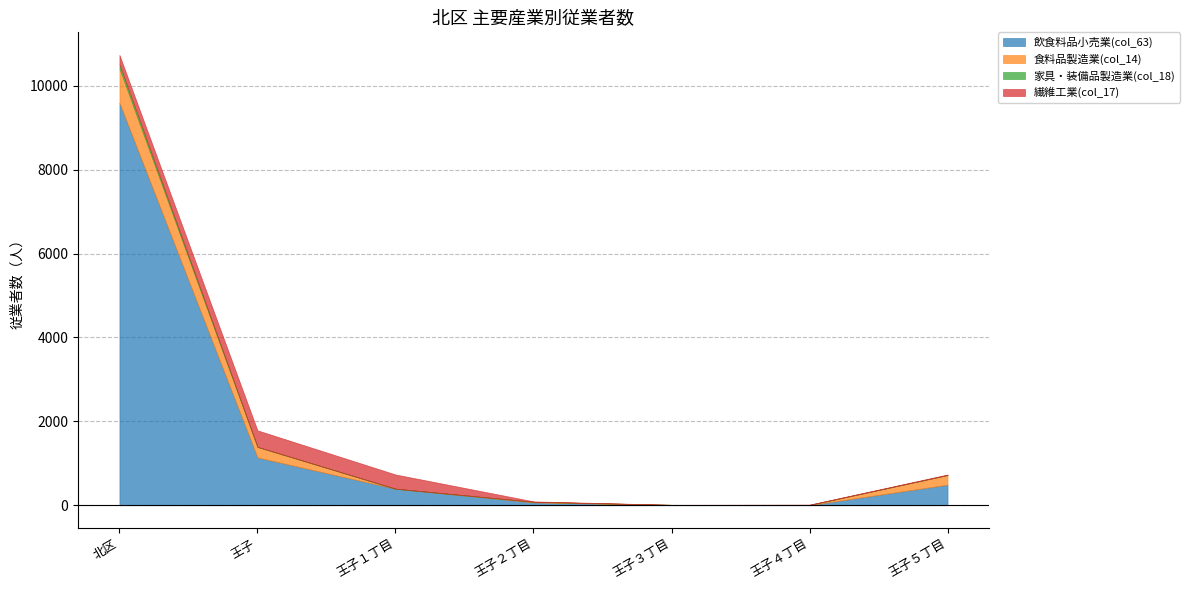

Where is 飲食料品小売業(col_63) nearest to the value 4799?

王子